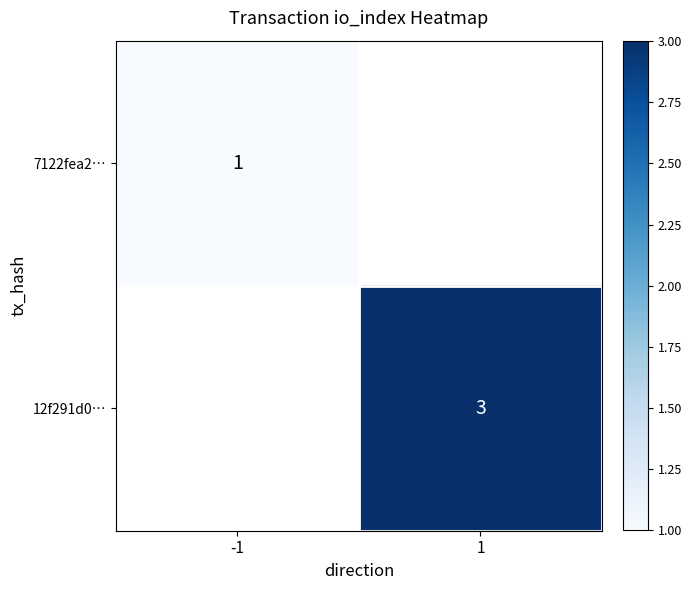

The value of 7122fea2… at -1 is 1. True or false?

True